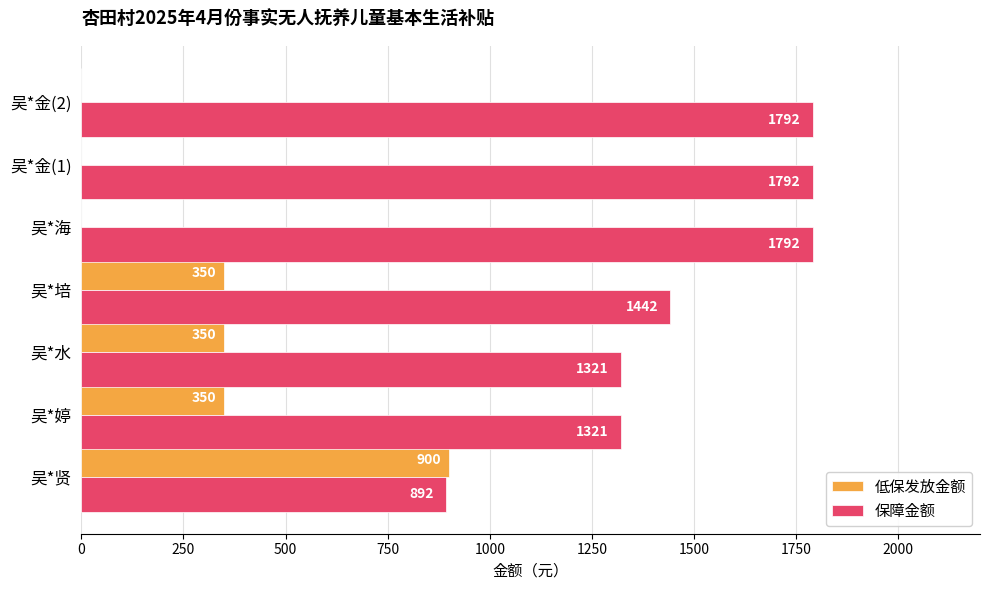

How many series are shown in this chart?

2